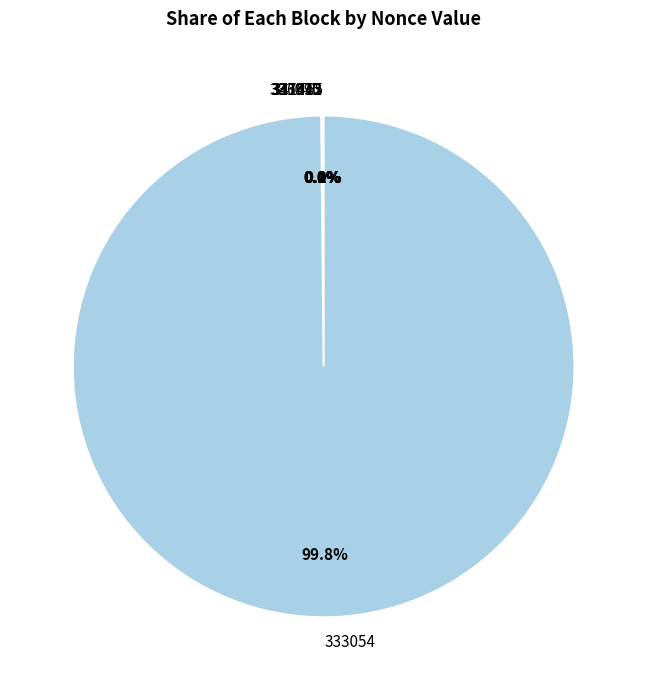

Which category accounts for the majority?

333054